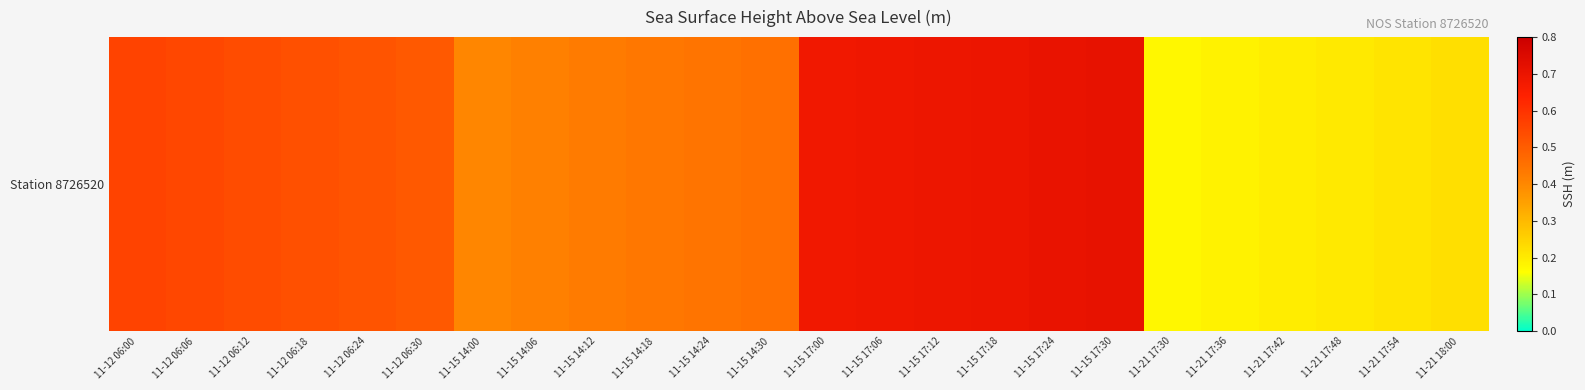

What is the change in value from 11-15 14:12 to 11-21 17:48?

-0.2